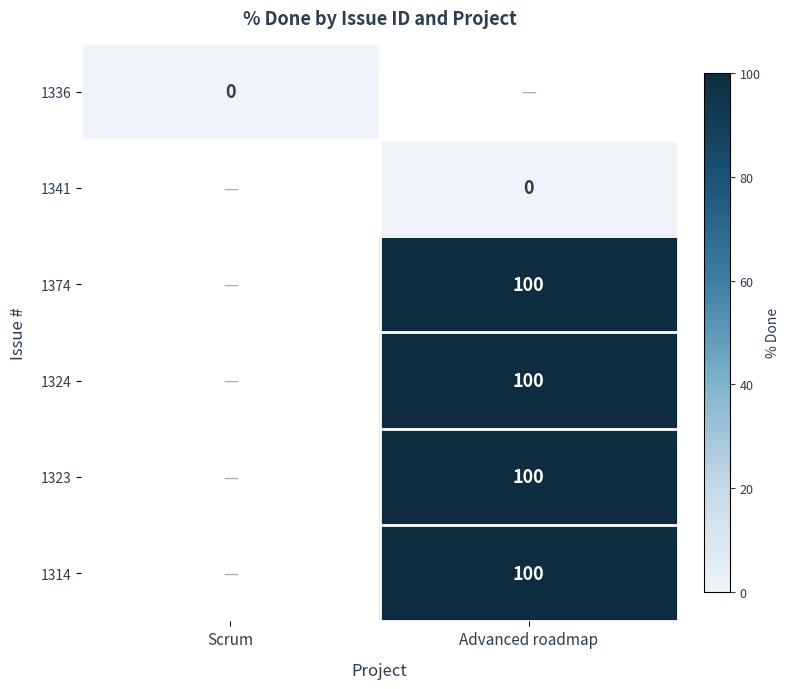

The value of 1323 at Advanced roadmap is 100. True or false?

True